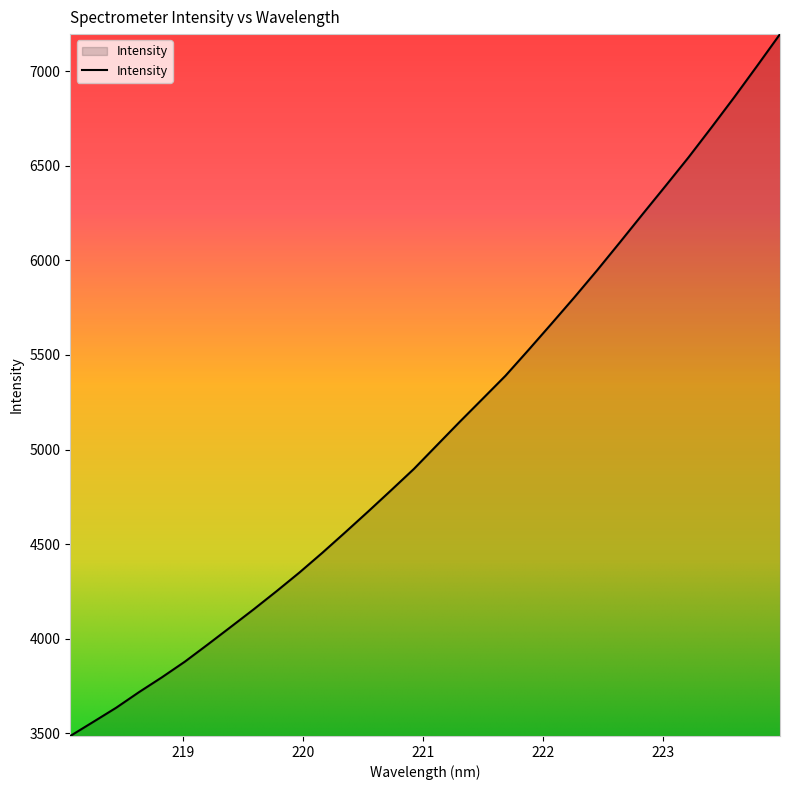

What is the maximum value shown in the chart?

7196.2